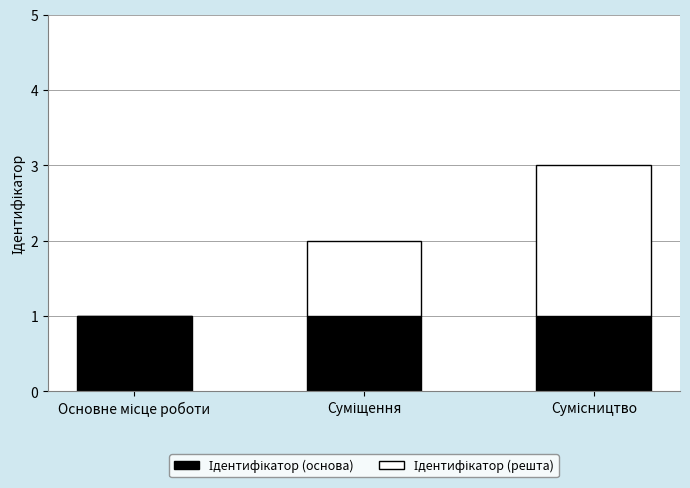

What is the average value of the Ідентифікатор (решта) series?

1